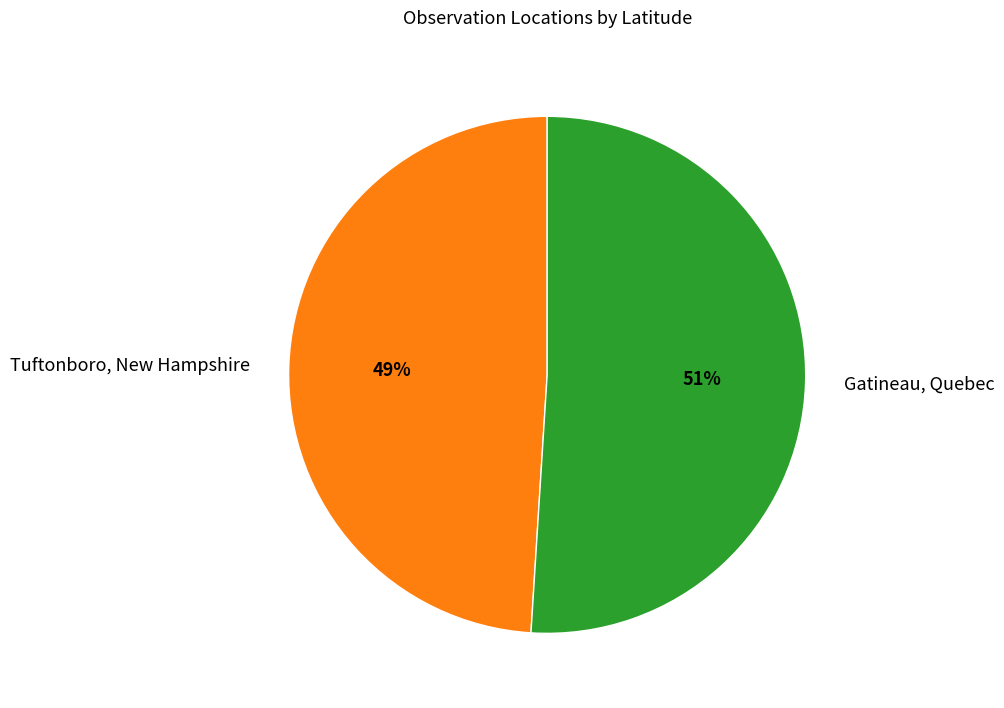

Do Gatineau, Quebec and Tuftonboro, New Hampshire together represent more than half of the pie?

Yes